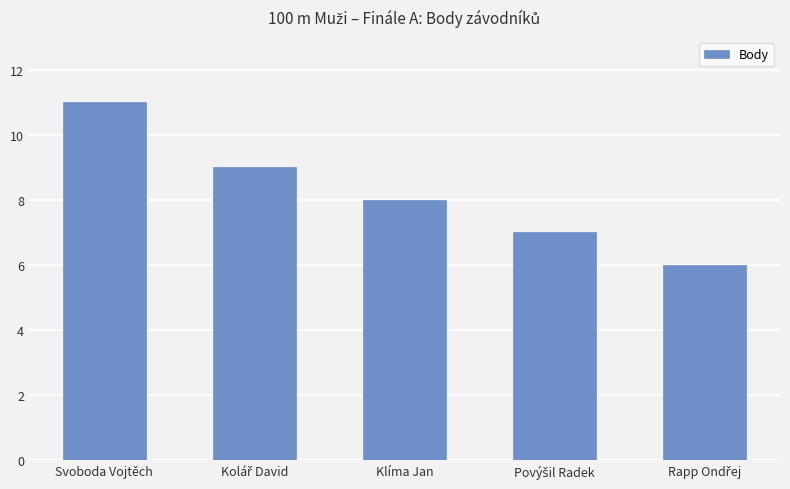

At which category does the chart reach its peak across all series?

Svoboda Vojtěch